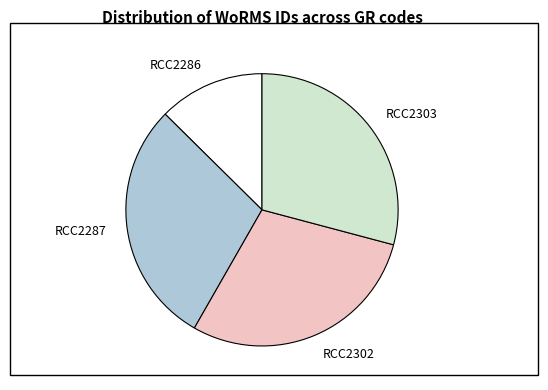

Count the number of slices in the pie.

4